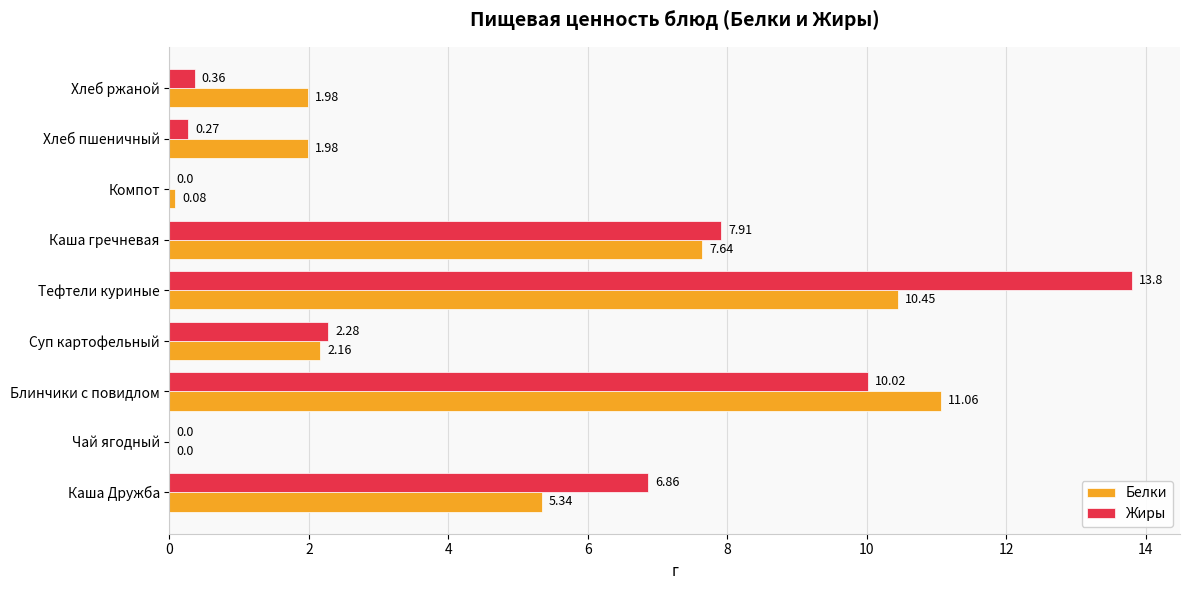

What is the highest value of the Белки series?

11.1